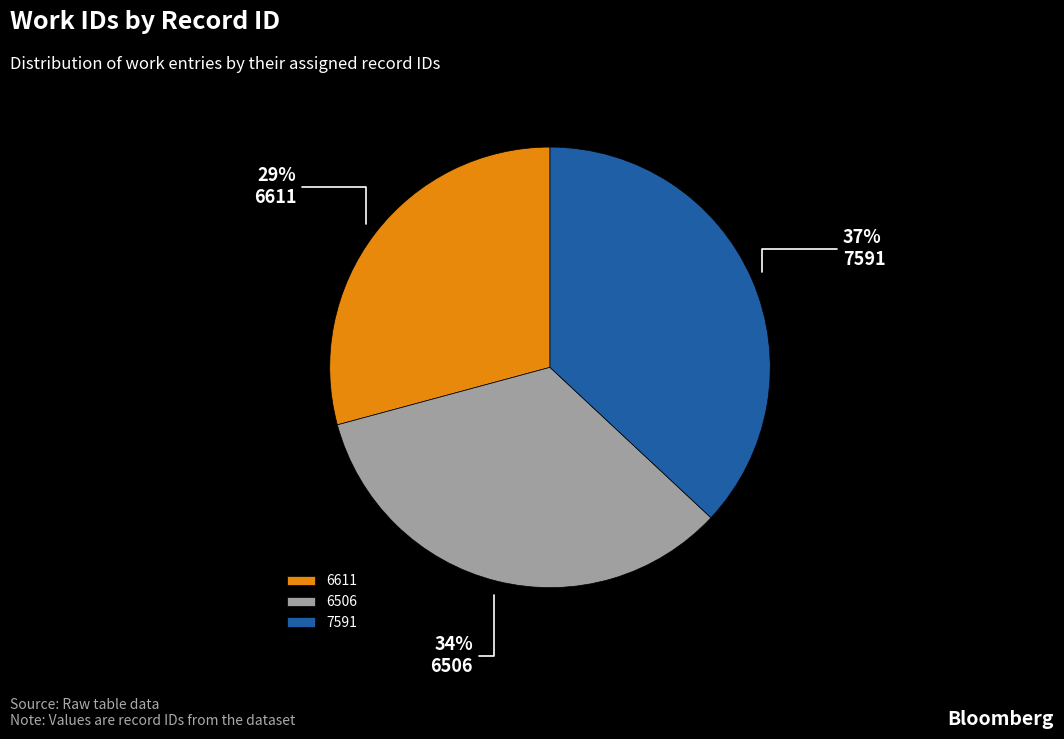

Which has a higher value, 6611 or 6506?

6506